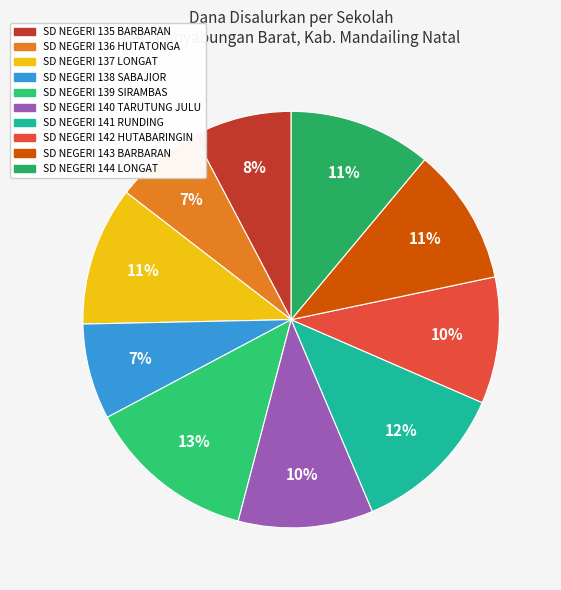

Does any single category account for the majority?

No